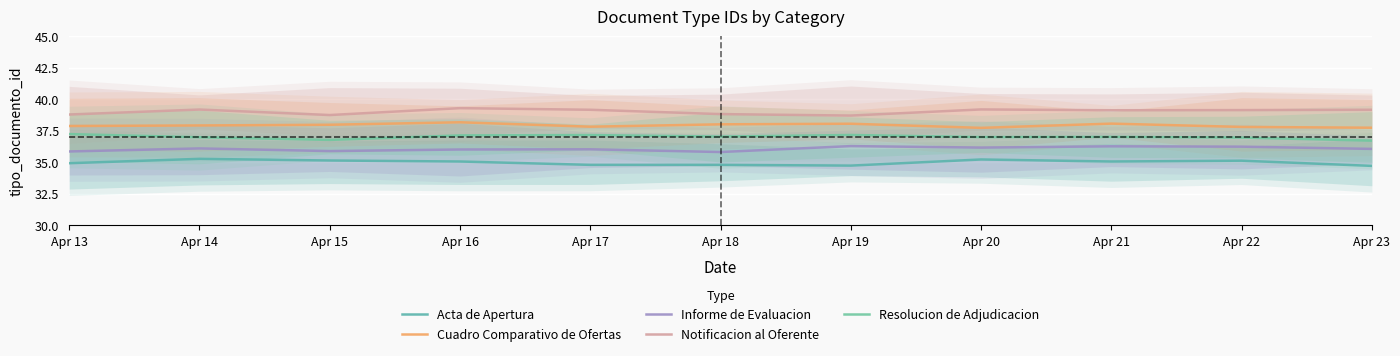

At Apr 20, list the series in order from largest to smallest.

Notificacion al Oferente, Cuadro Comparativo de Ofertas, Resolucion de Adjudicacion, Informe de Evaluacion, Acta de Apertura